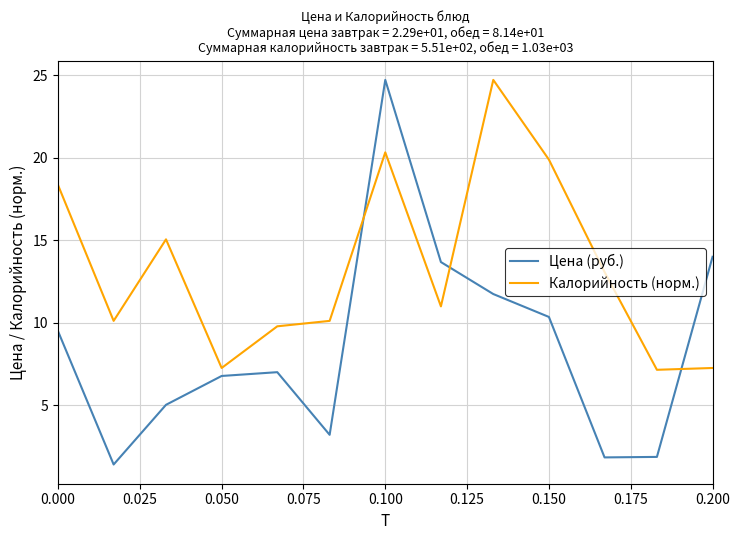

How many distinct data groups are displayed?

2